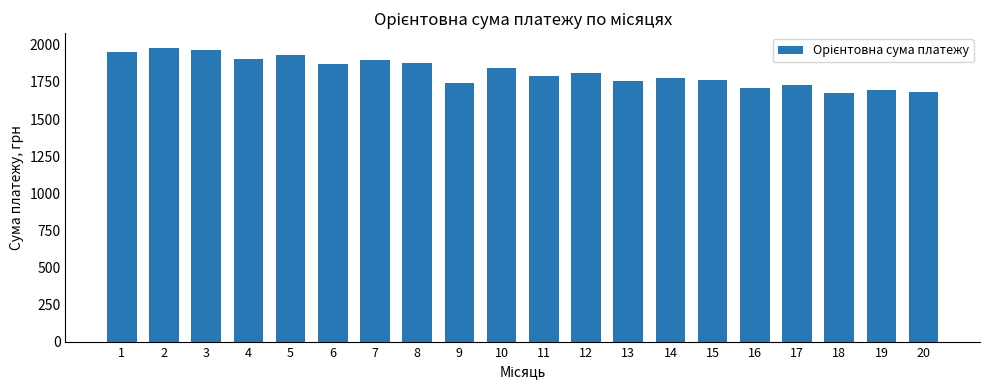

What is the change in value from 1 to 2?

+28.5